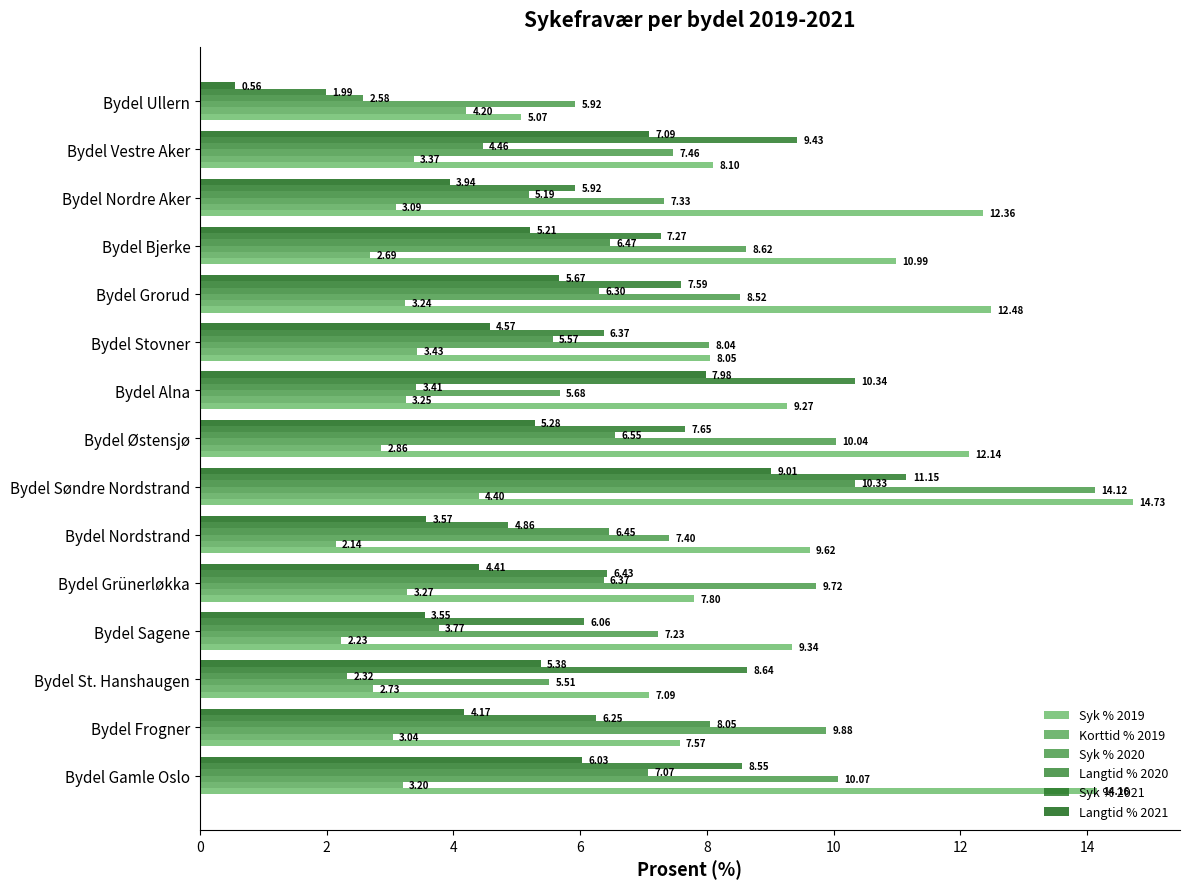

What is the greatest value displayed?

14.7